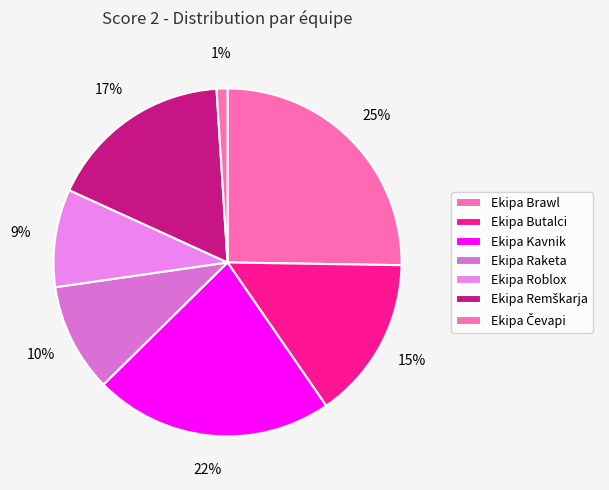

Is there any slice that represents more than half of the pie?

No